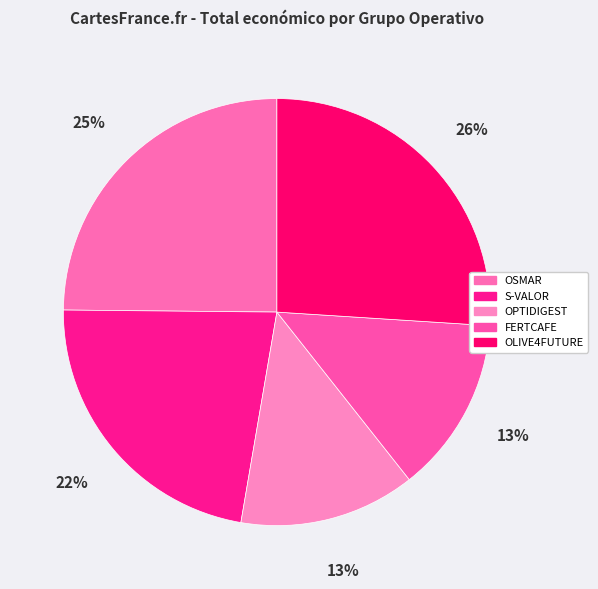

To the nearest percent, what is the combined percentage of S-VALOR and OLIVE4FUTURE?

48%